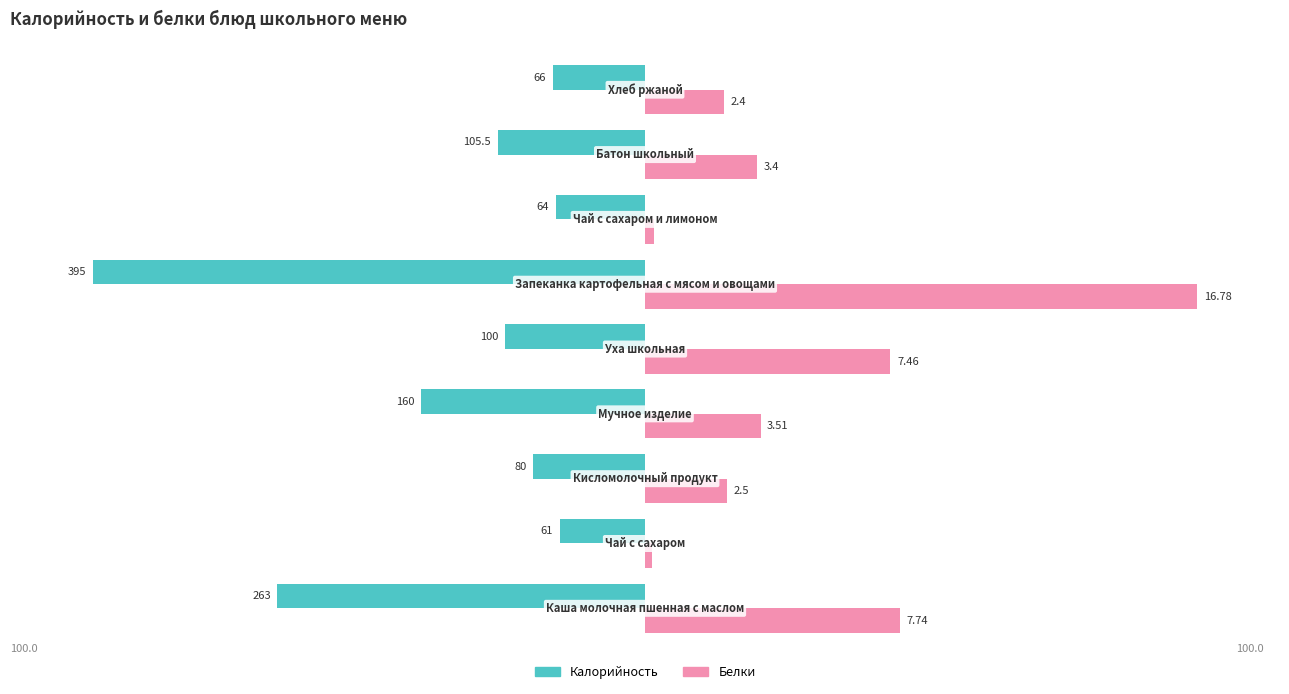

What are all the series names shown in the legend?

Калорийность, Белки